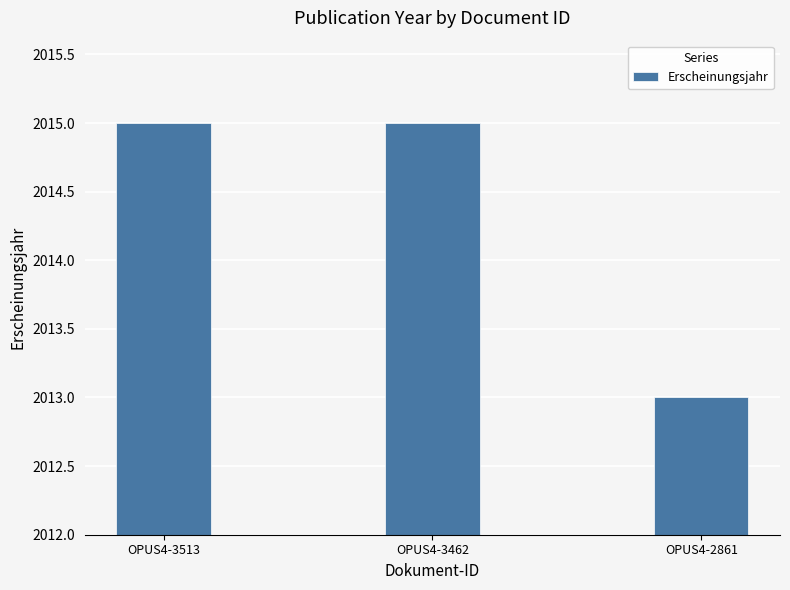

What value does the data have at OPUS4-3513?

2015